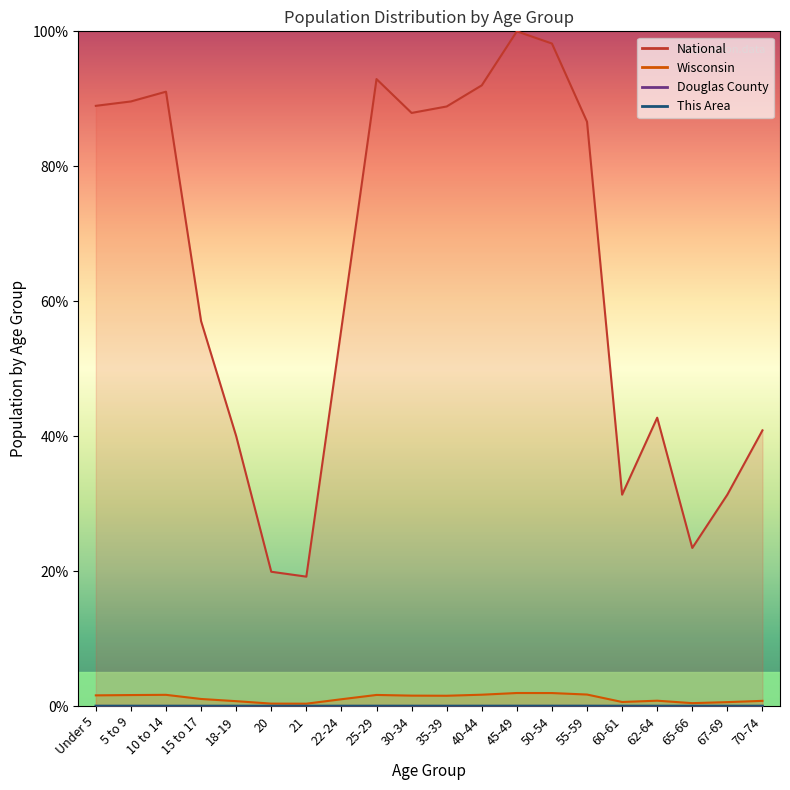

What is the maximum value shown in the chart?

100.0